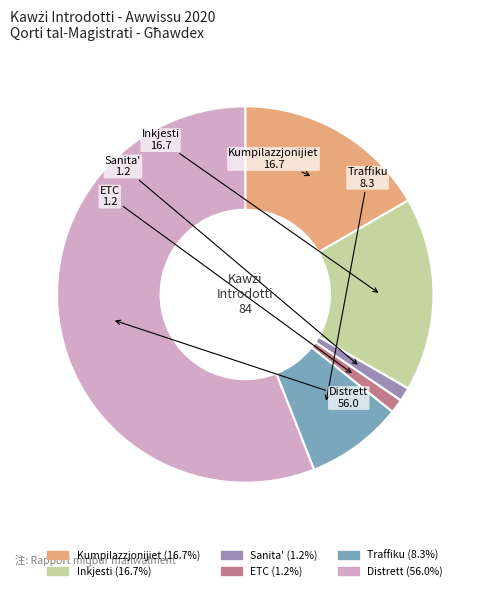

Which slice is the largest?

Distrett